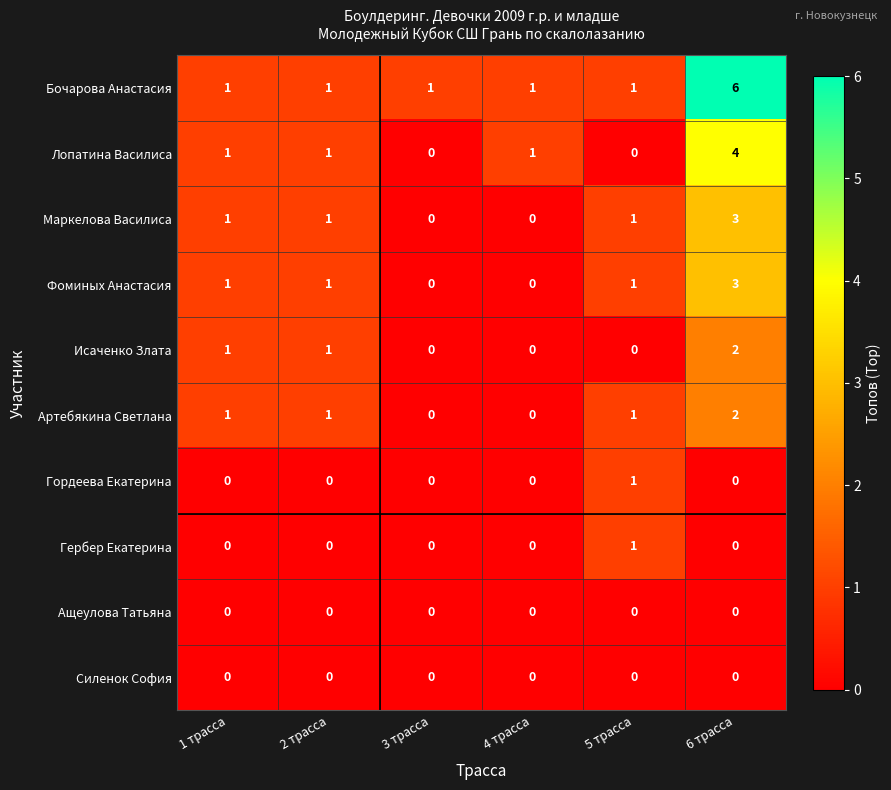

What is the difference between the maximum and minimum values in the Бочарова Анастасия series?

5